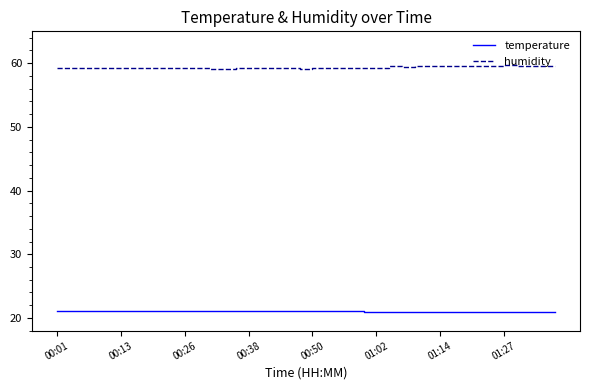

True or false: temperature and humidity cross at least once.

False